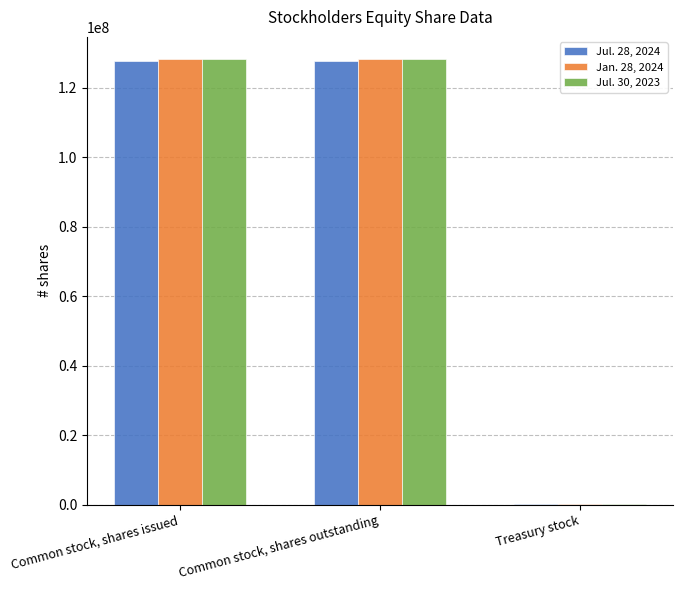

Reading left to right, transcribe all the data shown in this chart.

Jul. 28, 2024: 127788000	127788000	4000
Jan. 28, 2024: 128301000	128301000	6000
Jul. 30, 2023: 128289000	128289000	6000